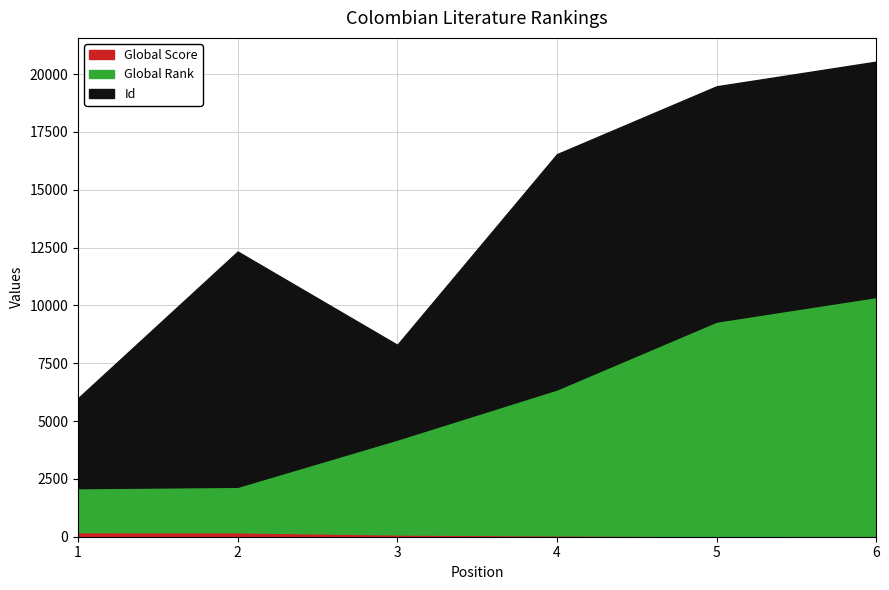

Reading left to right, list all the values displayed in this chart.

Global Score: 201	192	98	60	28	16
Global Rank: 1900	1968	4107	6311	9277	10352
Id: 3889	10171	4092	10169	10170	10174